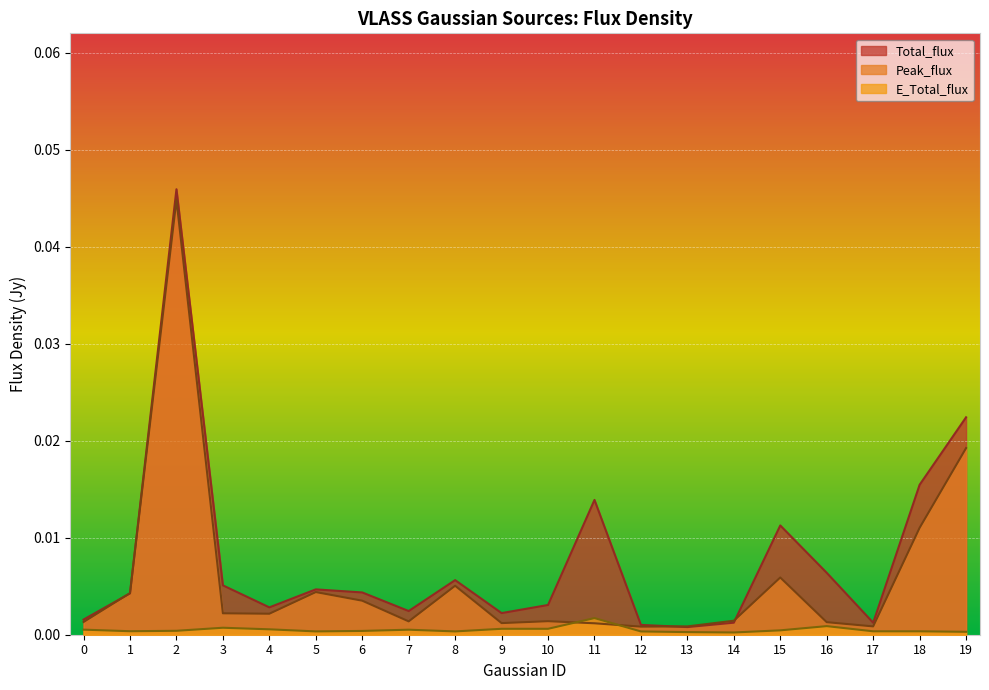

List the series in order of their overall mean, highest first.

Total_flux, Peak_flux, E_Total_flux